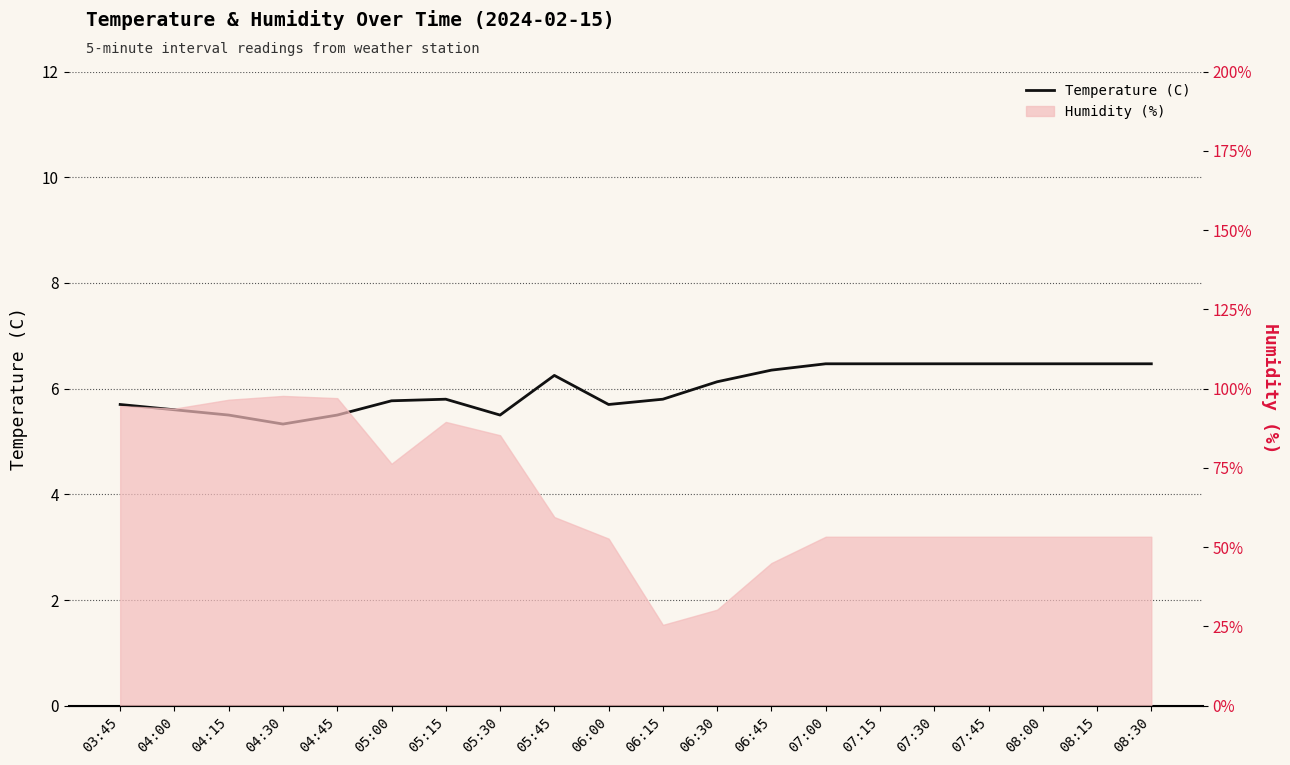

What is the label of the 13th point from the right?

05:30